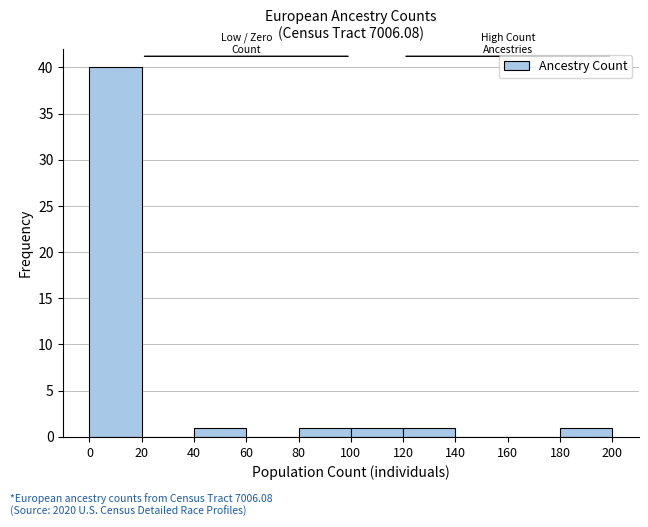

Reading left to right, transcribe this chart: for each bar, give the range it covers on the x-axis and its height. The values are not printed on the chart, so give them approximately, as read against the axis.

0 to 20: 40
20 to 40: 0
40 to 60: 1
60 to 80: 0
80 to 100: 1
100 to 120: 1
120 to 140: 1
140 to 160: 0
160 to 180: 0
180 to 200: 1